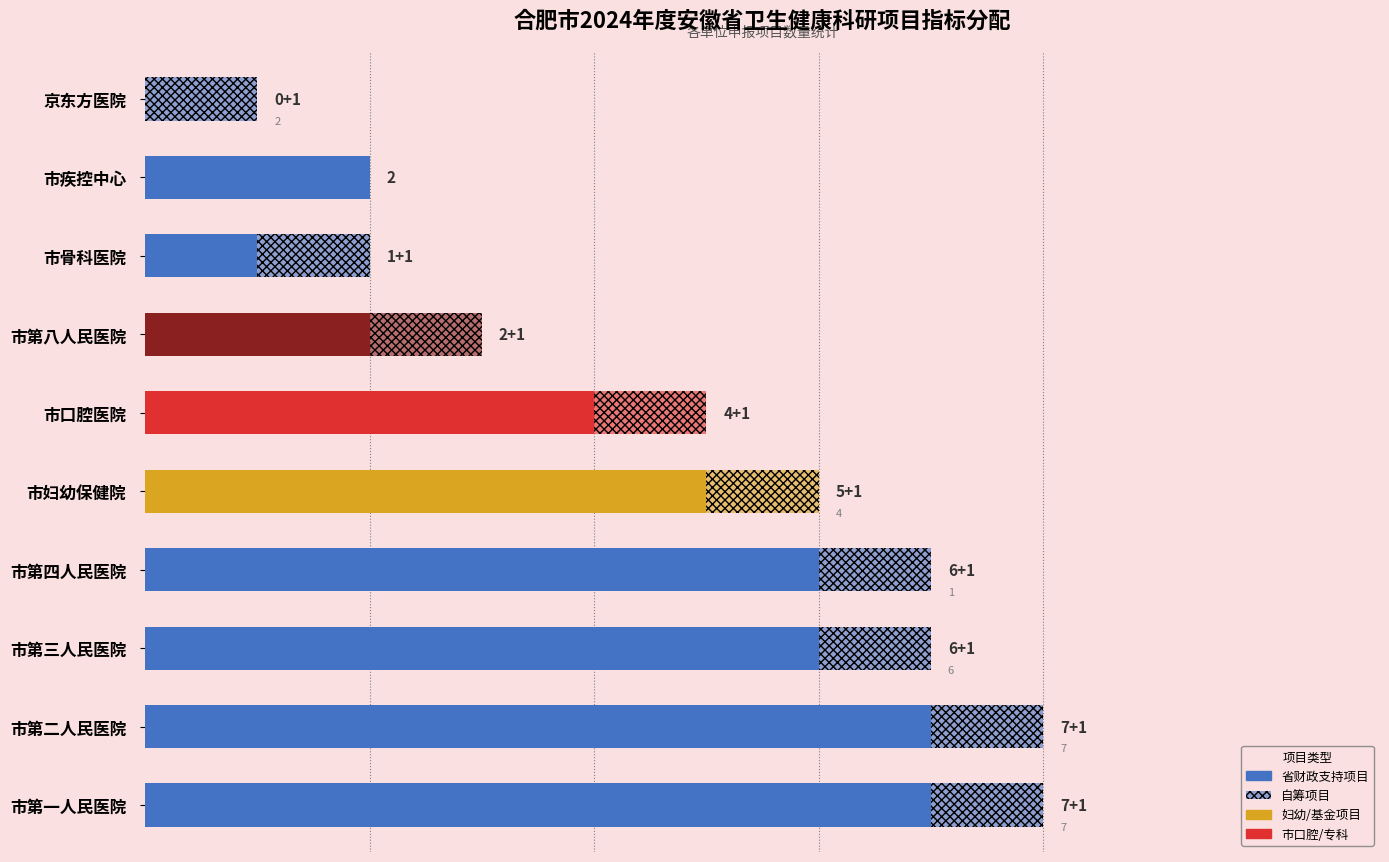

How many positive values does the 自筹项目 series have?

9